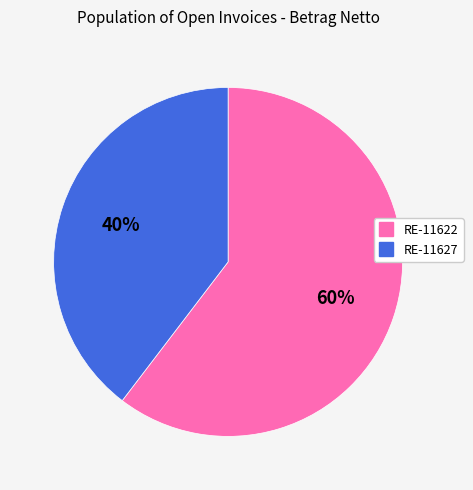

Count the number of slices in the pie.

2